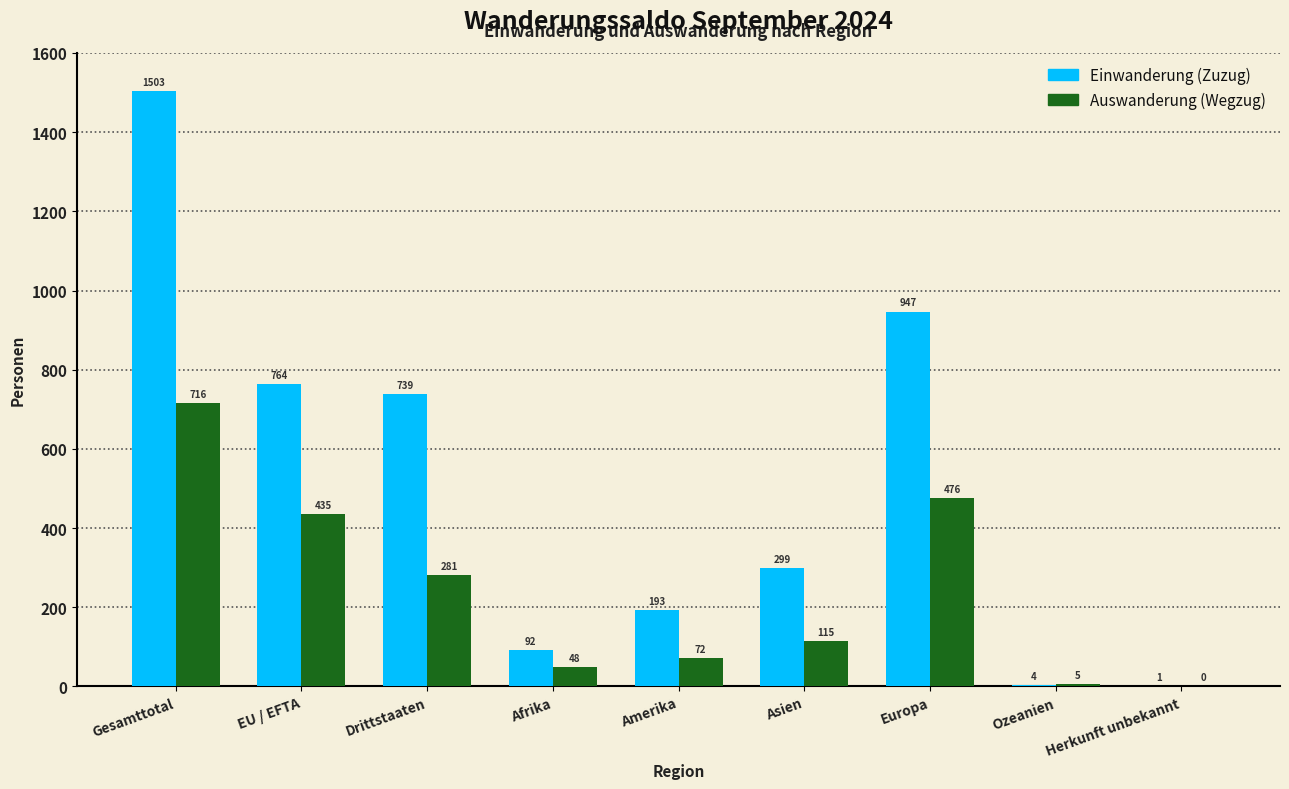

Reading left to right, what are all the values shown in this chart?

Einwanderung (Zuzug): 1503	764	739	92	193	299	947	4	1
Auswanderung (Wegzug): 716	435	281	48	72	115	476	5	0